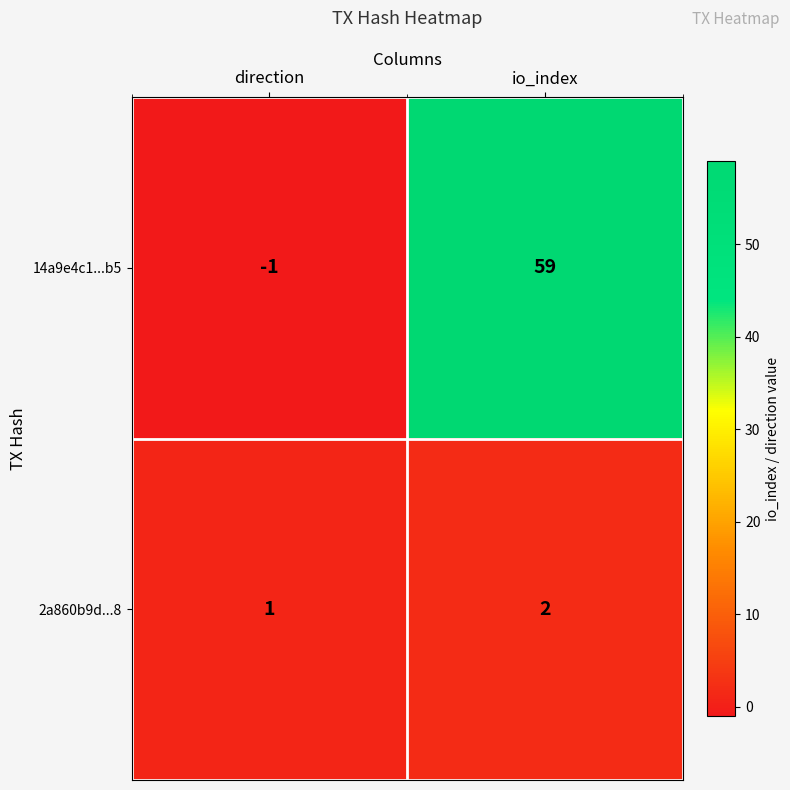

Which category has the lowest value across all series?

direction